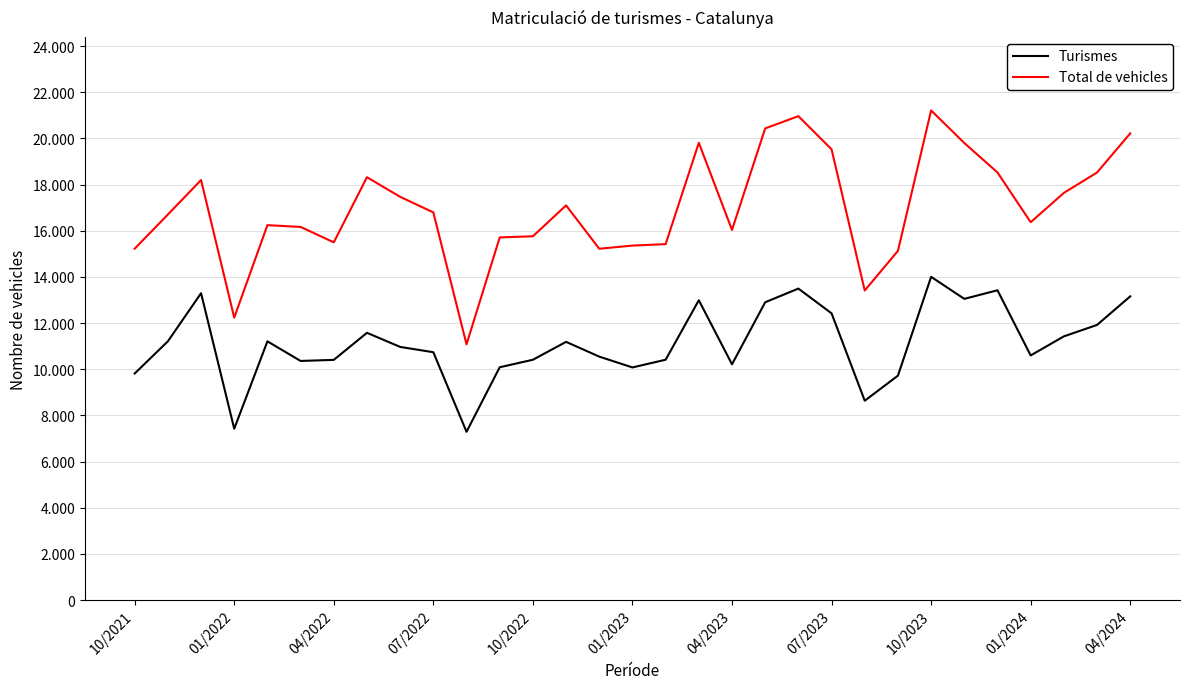

Is this an area chart (filled region under the line)?

No